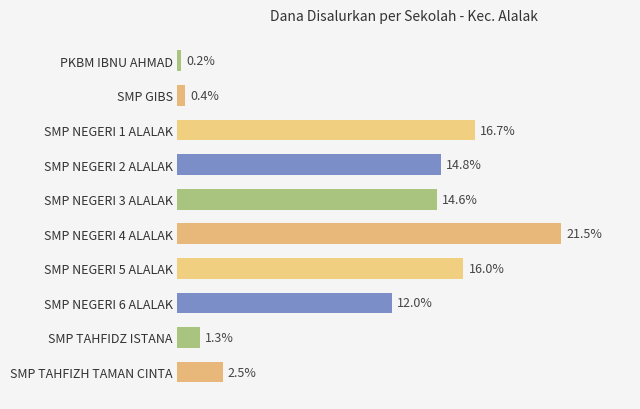

Which has a higher value, SMP TAHFIZH TAMAN CINTA or SMP TAHFIDZ ISTANA?

SMP TAHFIZH TAMAN CINTA